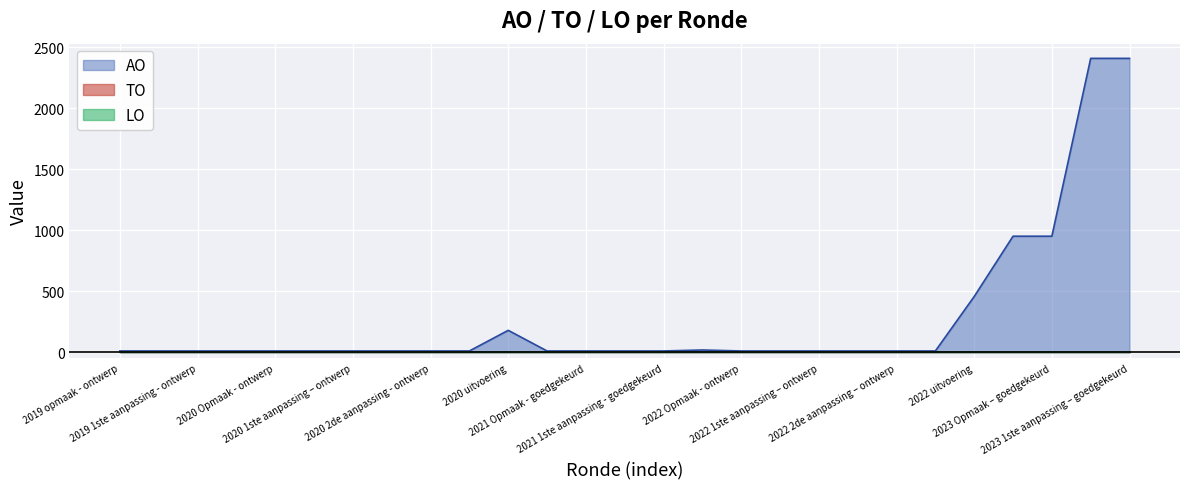

Reading right to left, list all the values displayed in this chart.

AO: 2408	2408	951	951	457	11	11	11	11	11	11	19	11	11	11	11	180	11	11	11	11	11	11	11	11	11	11
TO: 0	0	0	0	0	0	0	0	0	0	0	0	0	0	0	0	0	0	0	0	0	0	0	0	0	0	0
LO: 0	0	0	0	0	0	0	0	0	0	0	0	0	0	0	0	0	0	0	0	0	0	0	0	0	0	0